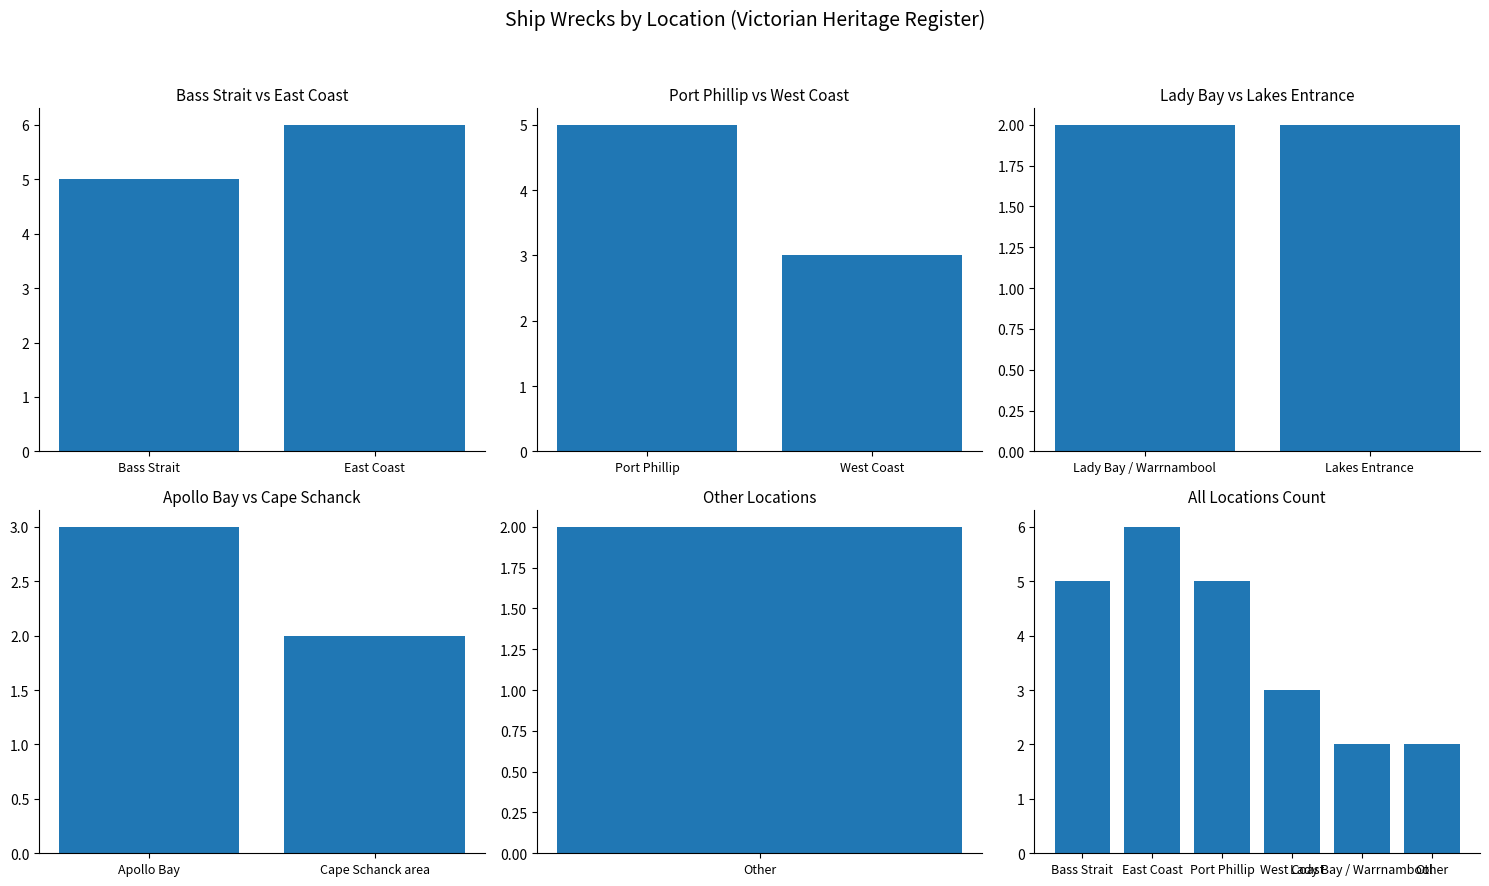

The chart shows a value of 1 at West Coast. True or false?

False